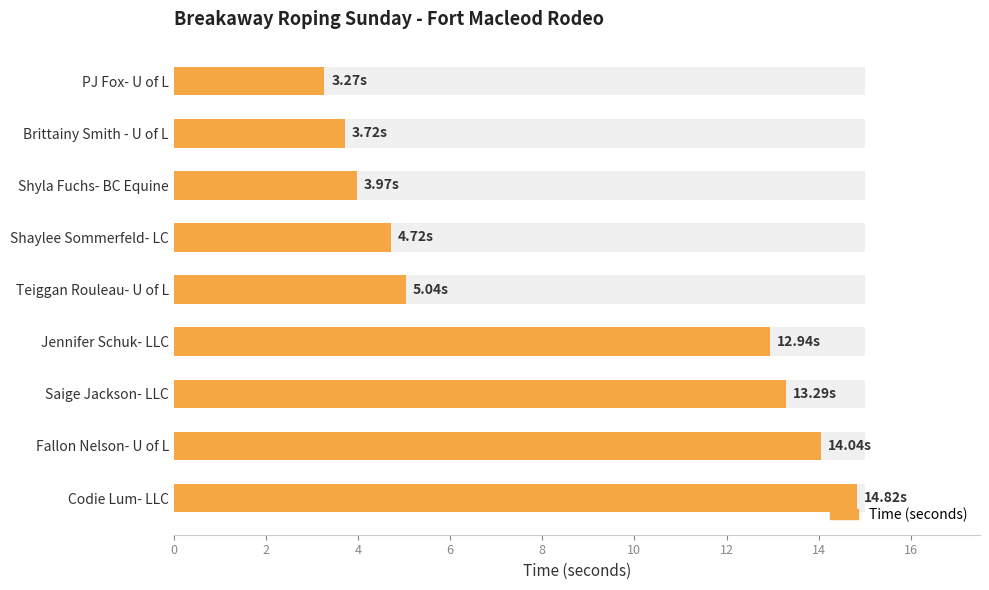

What is the value of the 6th bar from the left?

12.9